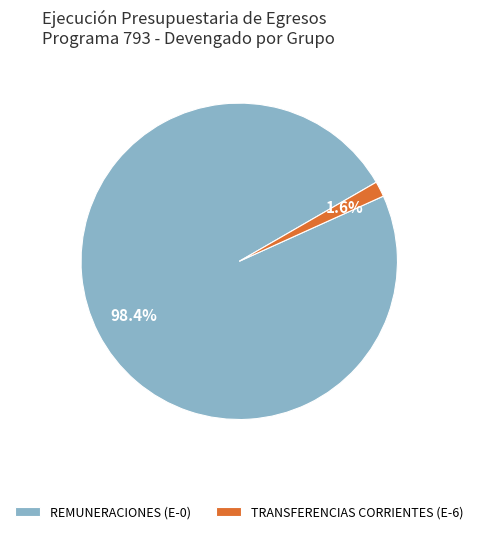

Combined, do REMUNERACIONES (E-0) and TRANSFERENCIAS CORRIENTES (E-6) account for over 50%?

Yes